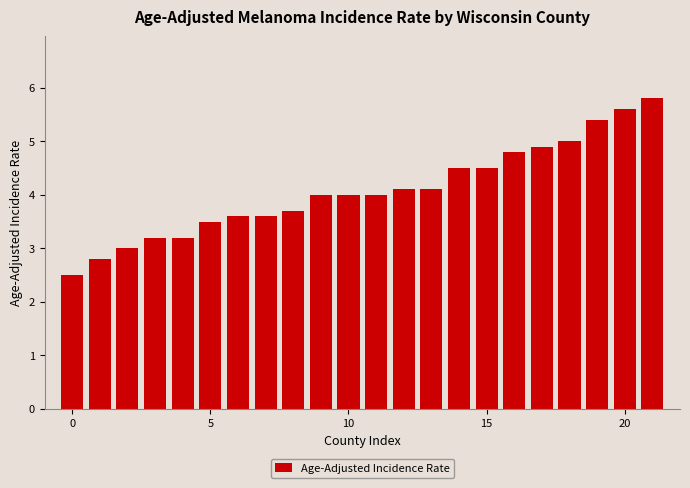

Reading right to left, list all the values displayed in this chart.

5.8	5.6	5.4	5.0	4.9	4.8	4.5	4.5	4.1	4.1	4.0	4.0	4.0	3.7	3.6	3.6	3.5	3.2	3.2	3.0	2.8	2.5